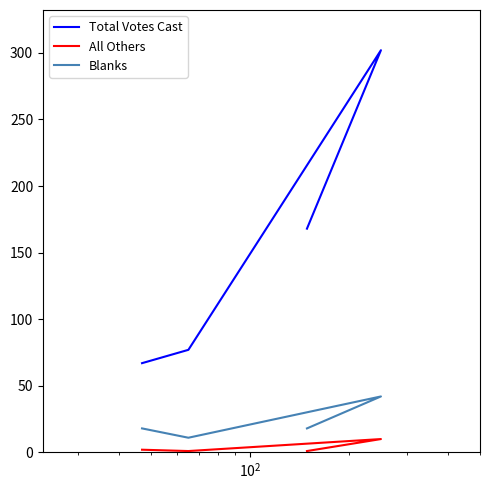

What is the sum of all Total Votes Cast values?

614